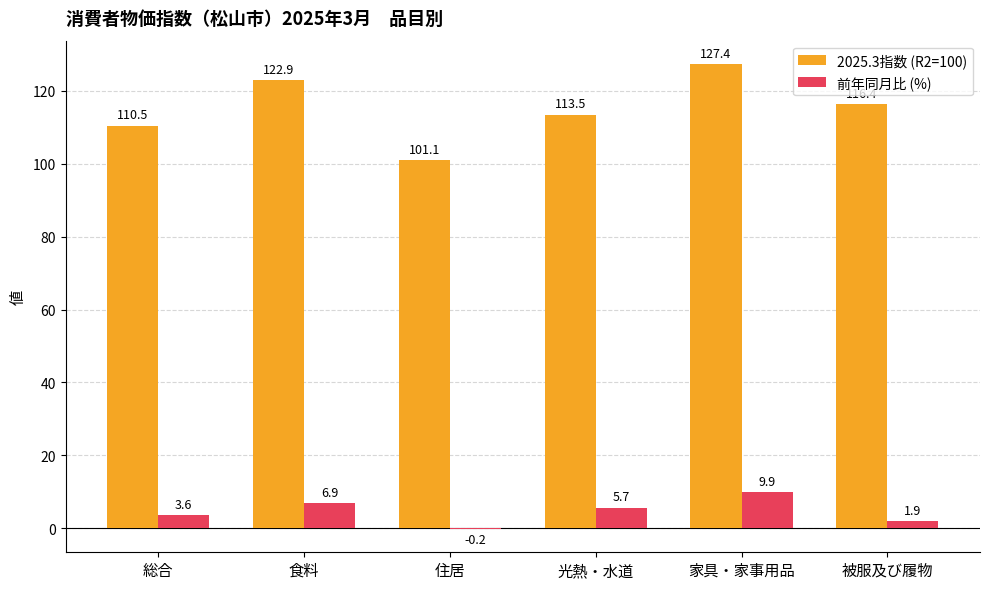

What is the sum of the 前年同月比 (%) values at 光熱・水道 and 住居?

5.5